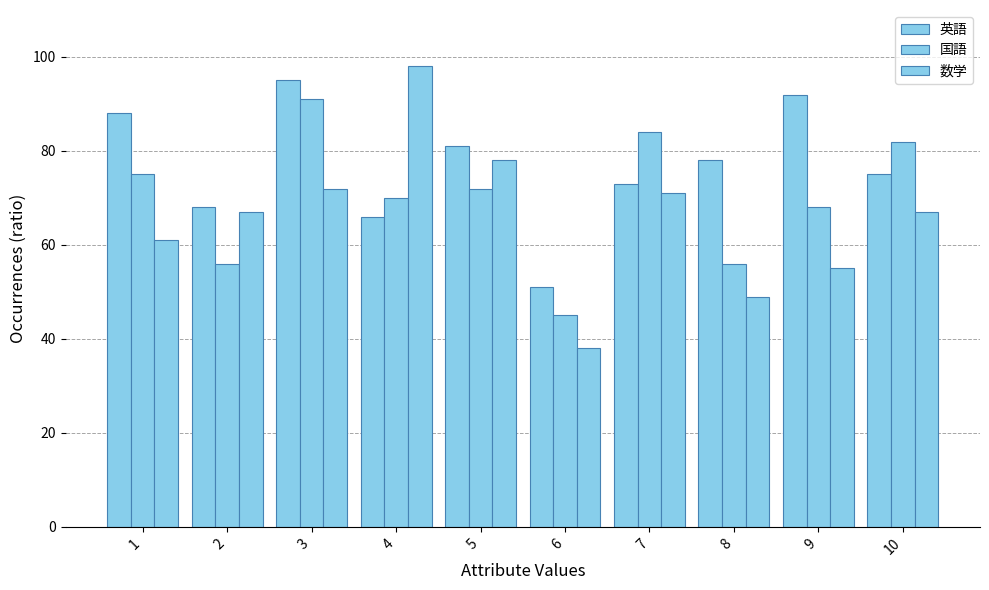

At how many categories does at least one series exceed 50?

10